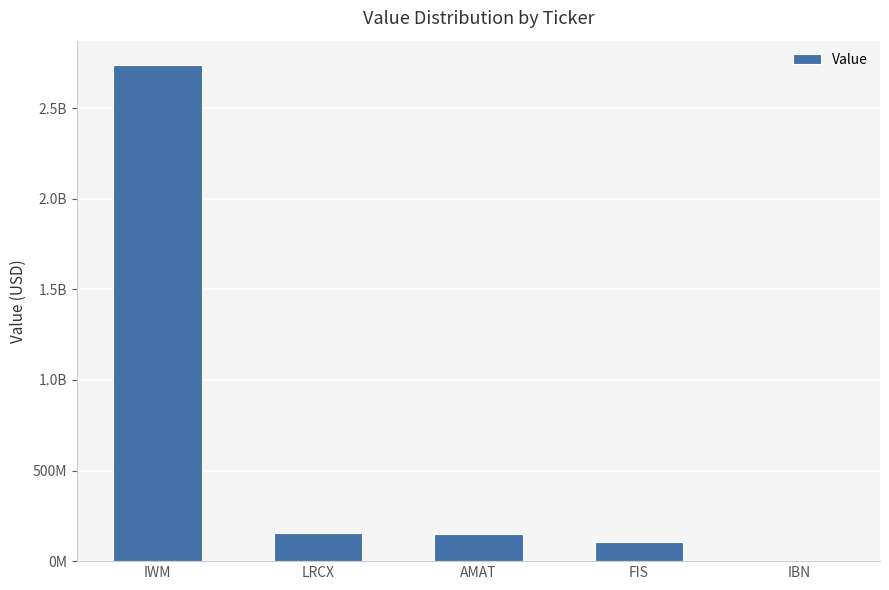

Approximately how many times larger is the value at AMAT compared to FIS?

1.5